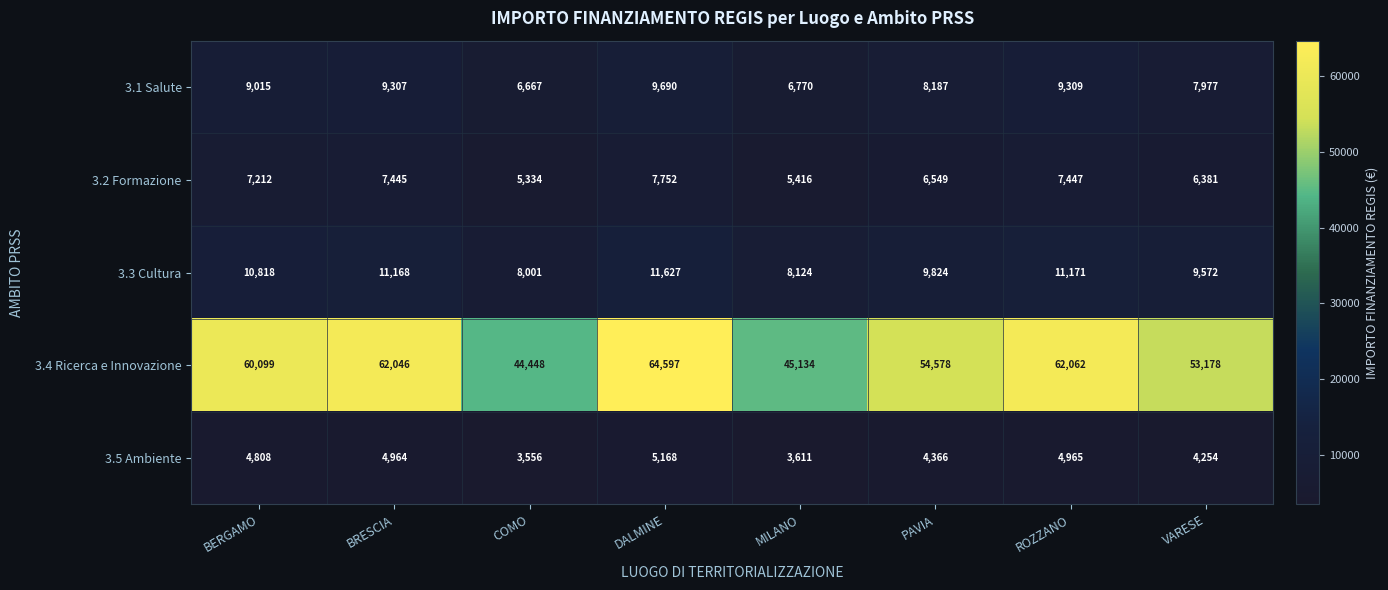

What is the greatest value displayed?

64597